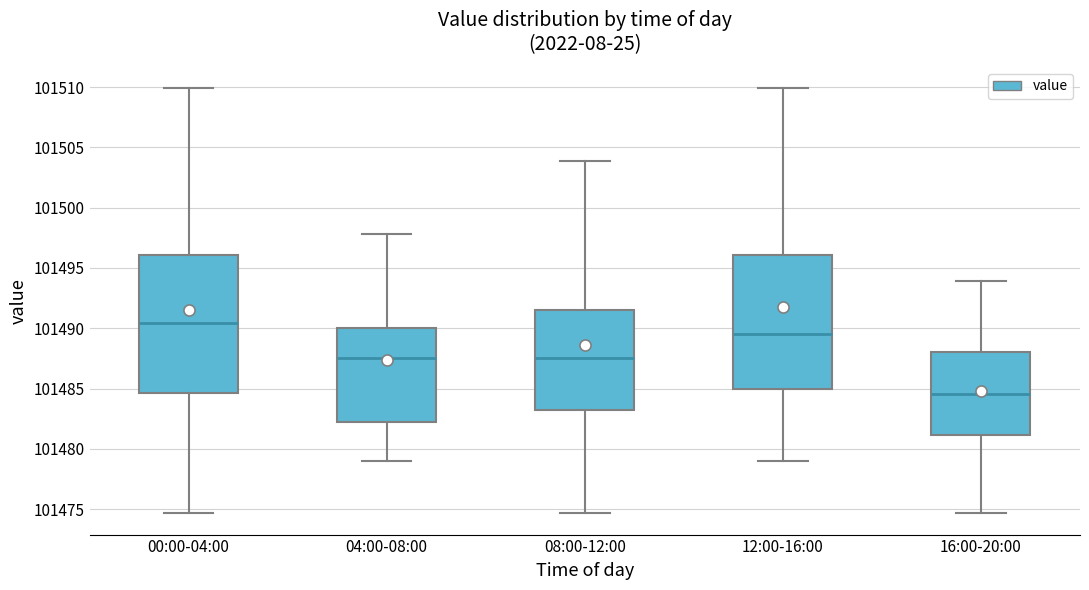

Reading left to right, transcribe this box plot: for each box, give where its median line is, the range the box spans, and where its two whiskers end, as read against the y-axis. The values are not printed on the chart, so give them approximately, as read against the axis.

00:00-04:00: median 101490.5, box 101484.5 to 101496.0, whiskers 101474.5 to 101510.0
04:00-08:00: median 101487.5, box 101482.0 to 101490.0, whiskers 101479.0 to 101498.0
08:00-12:00: median 101487.5, box 101483.0 to 101491.5, whiskers 101474.5 to 101504.0
12:00-16:00: median 101489.5, box 101485.0 to 101496.0, whiskers 101479.0 to 101510.0
16:00-20:00: median 101484.5, box 101481.0 to 101488.0, whiskers 101474.5 to 101494.0